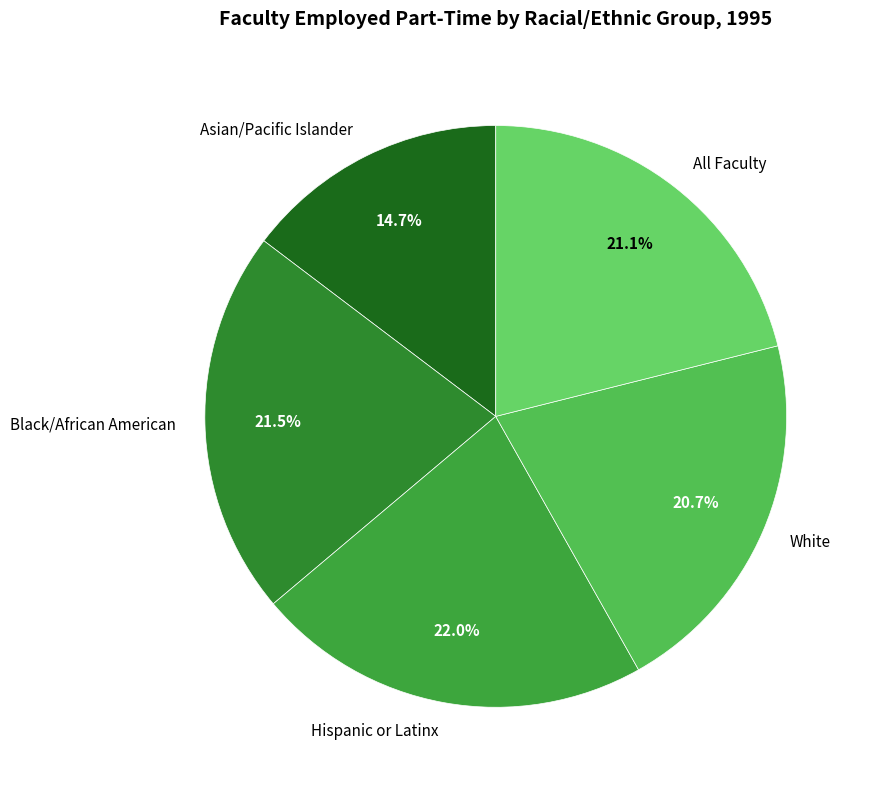

Does Asian/Pacific Islander represent more than half of the total?

No